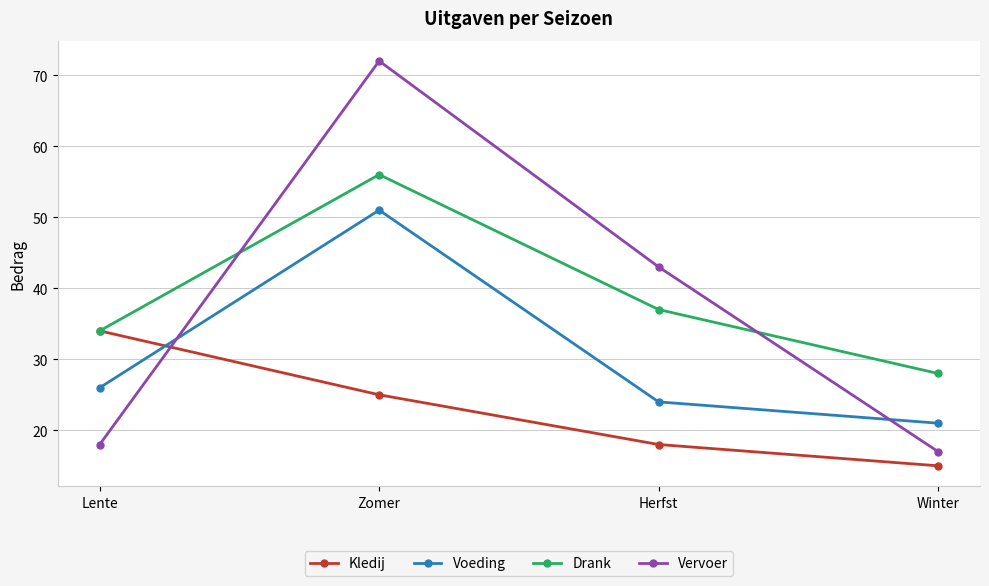

What is the difference between the Voeding values at Zomer and Lente?

25